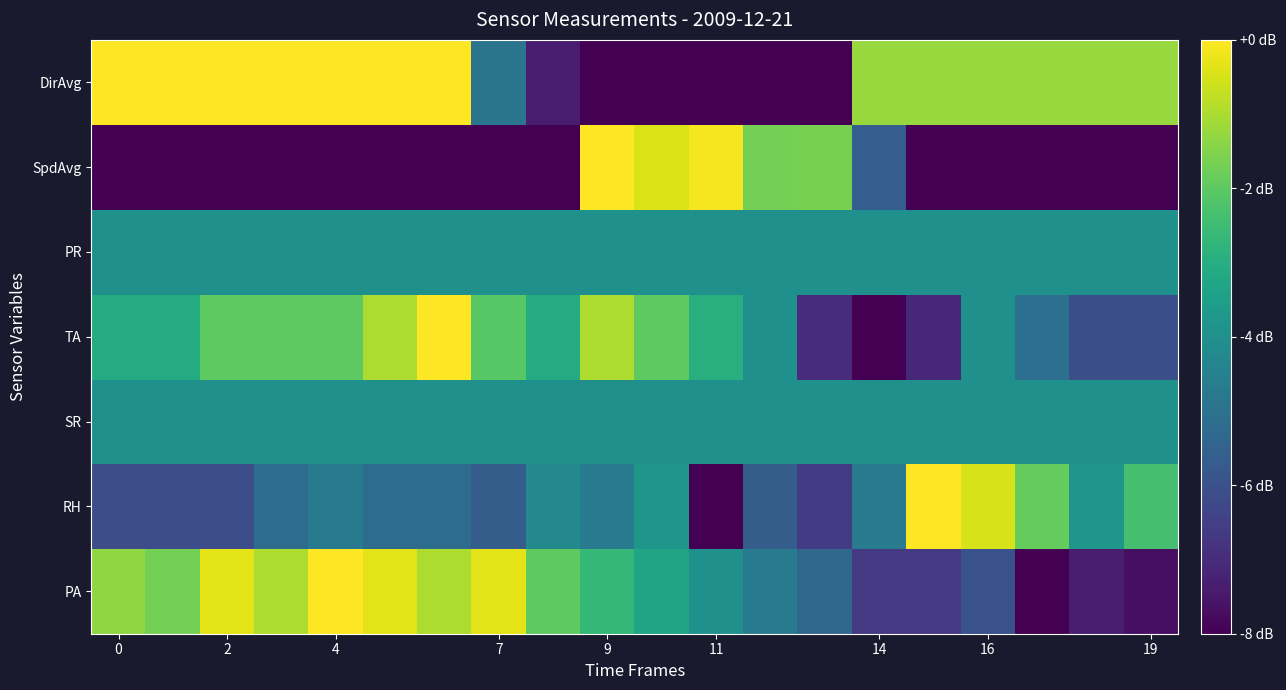

At how many categories does at least one series exceed -1?

13